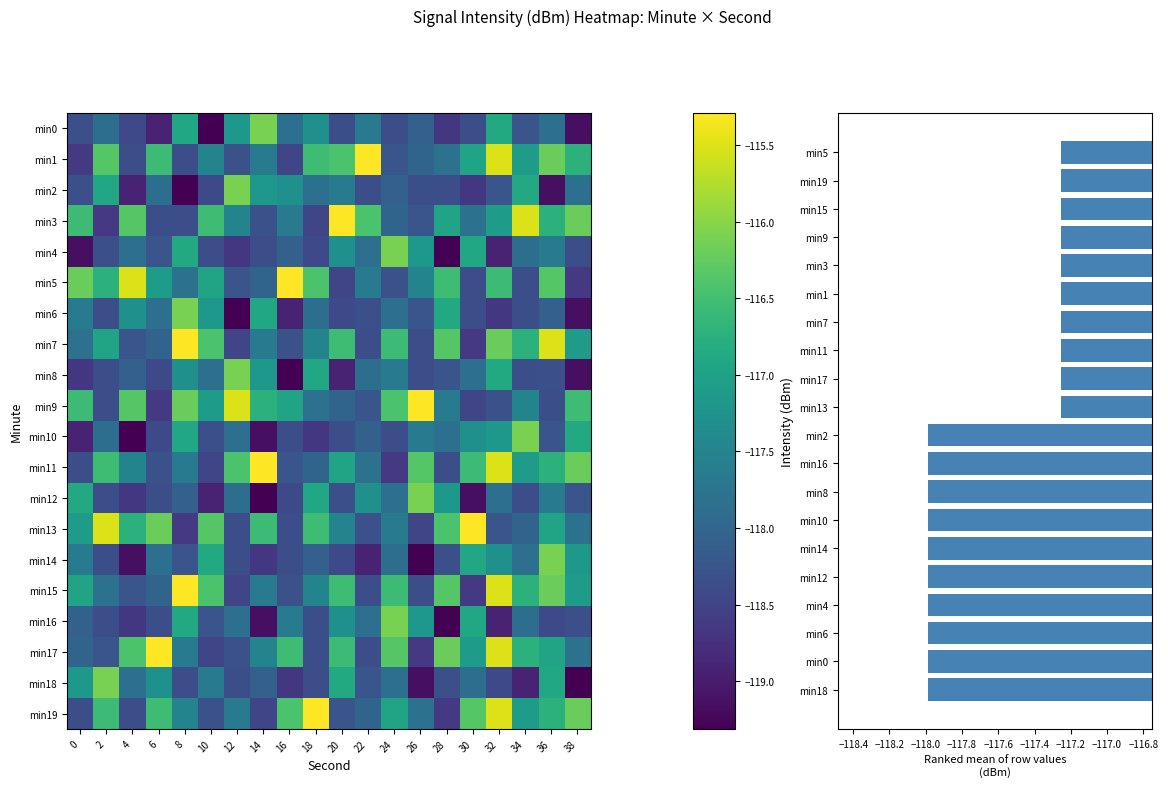

List the labels in order of min10 value, largest first.

34, 38, 8, 32, 30, 26, 28, 12, 2, 22, 36, 10, 24, 20, 16, 6, 18, 0, 14, 4